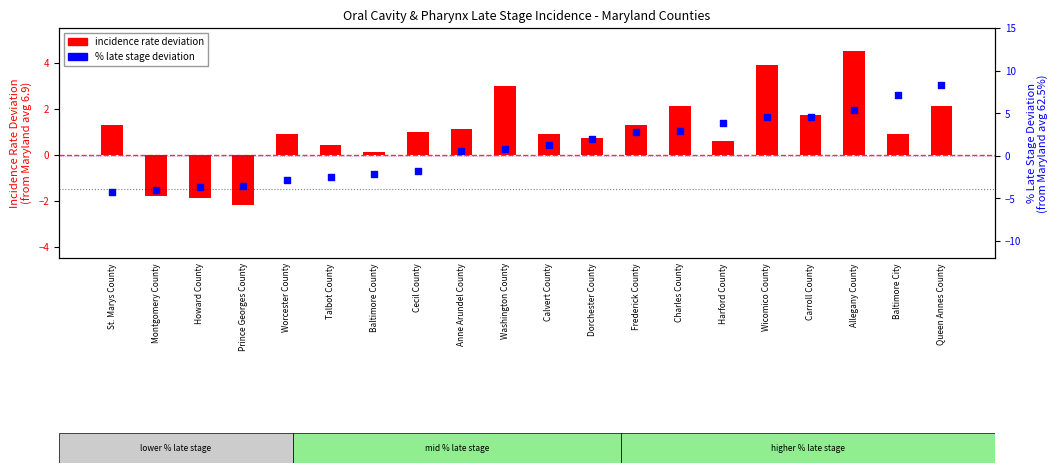

What are all the series names shown in the legend?

Incidence rate deviation from MD avg, % Late Stage deviation from MD avg